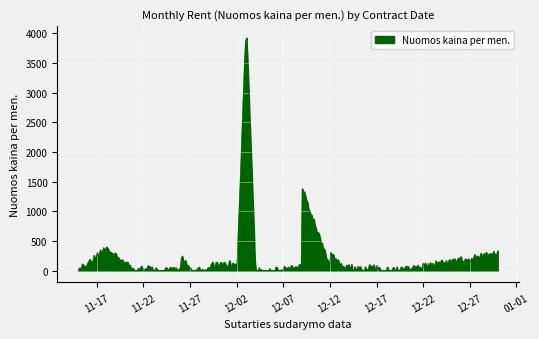

What is the maximum value shown in the chart?

3923.7